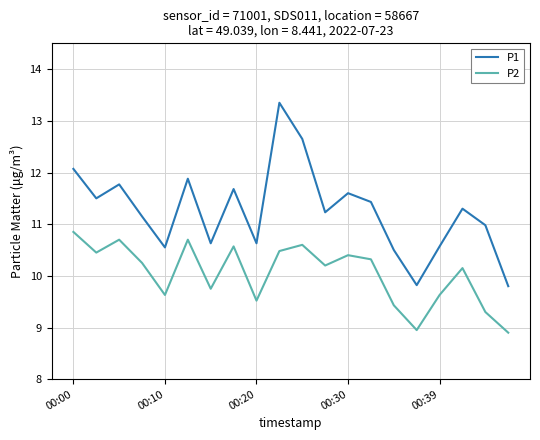

Does the chart display data point markers on the line(s)?

No